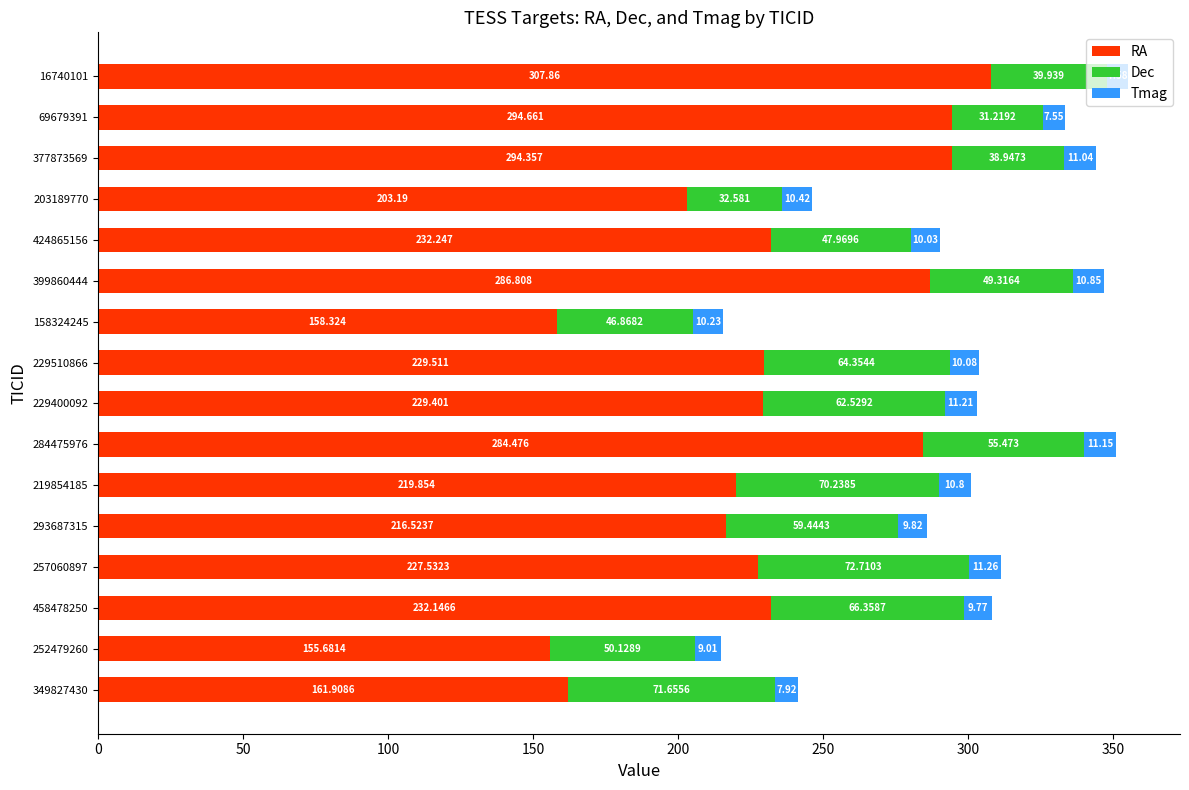

What is the difference between the second highest and minimum values in the RA series?

139.0